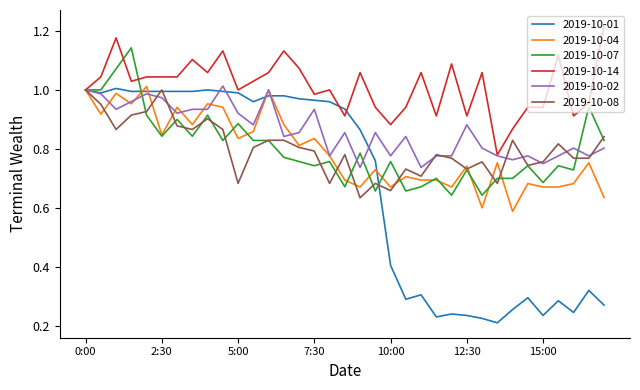

Which series has the largest range (max minus min)?

2019-10-01